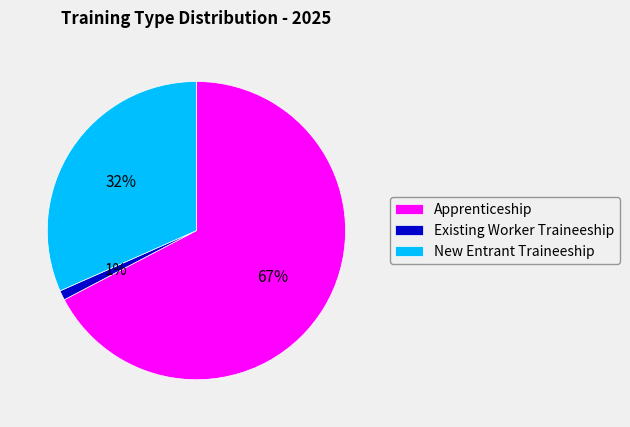

Combined, do Existing Worker Traineeship and New Entrant Traineeship account for over 50%?

No